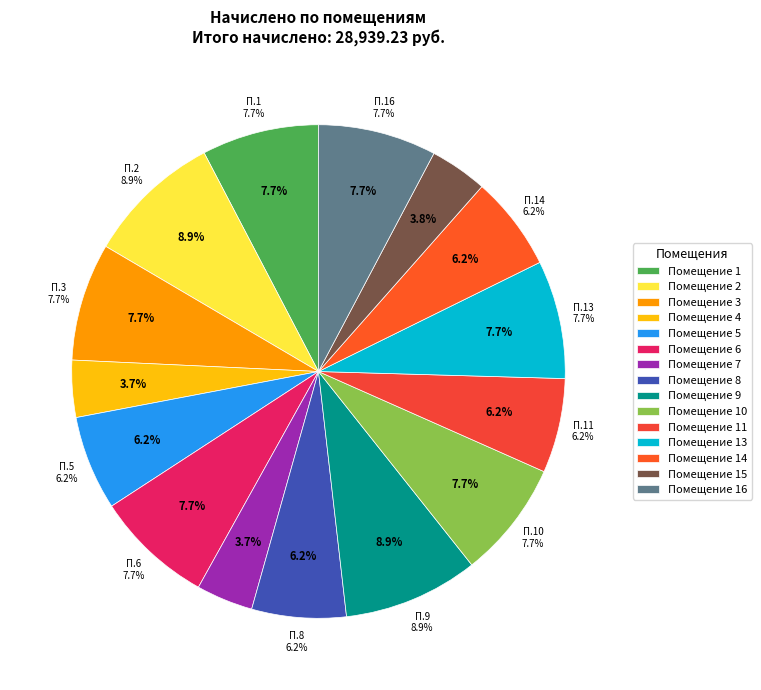

What is the total percentage of 13 and 15?

11.5%